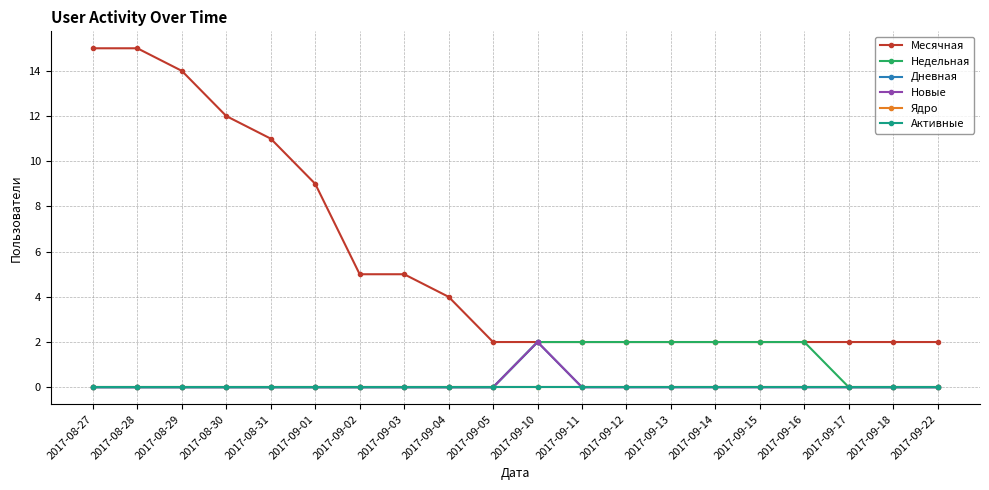

Is this an area chart (filled region under the line)?

No